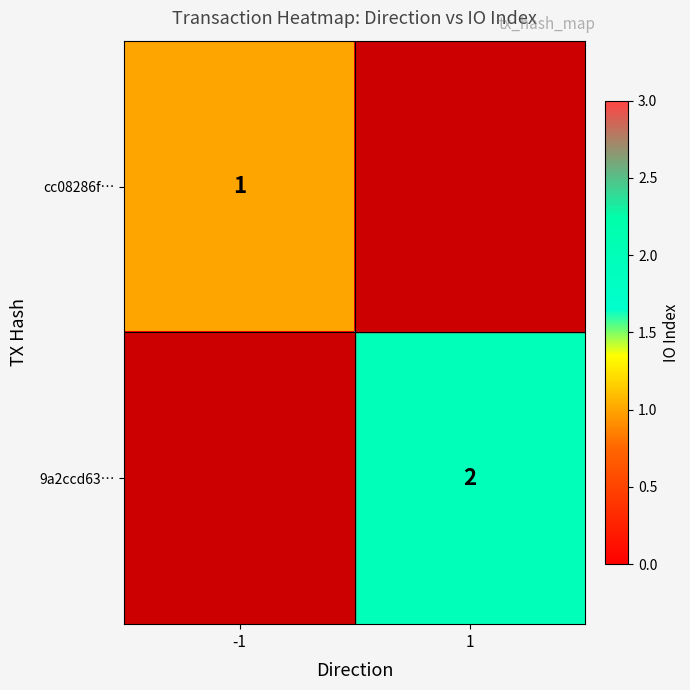

The value of 9a2ccd63… at 1 is 2. True or false?

True